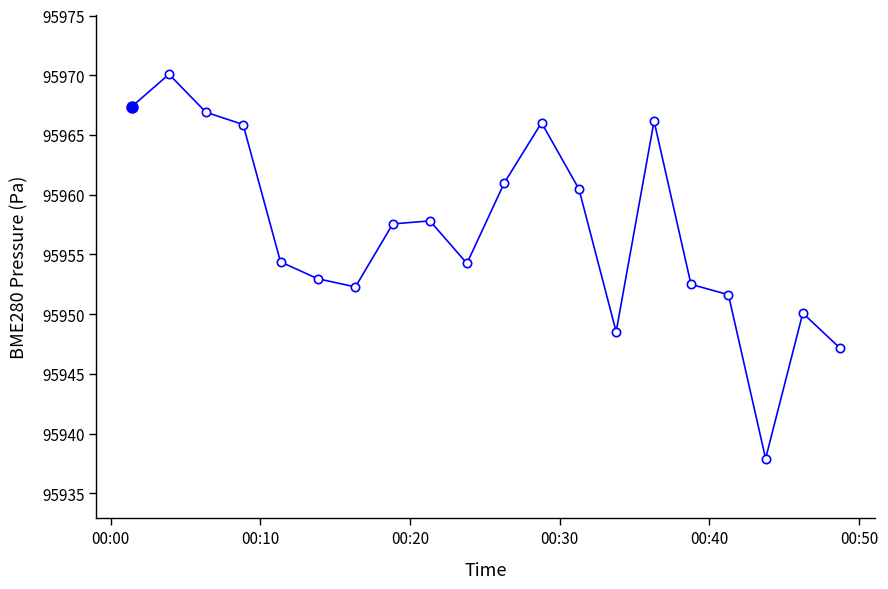

What is the value of the 17th point from the left?

95951.6